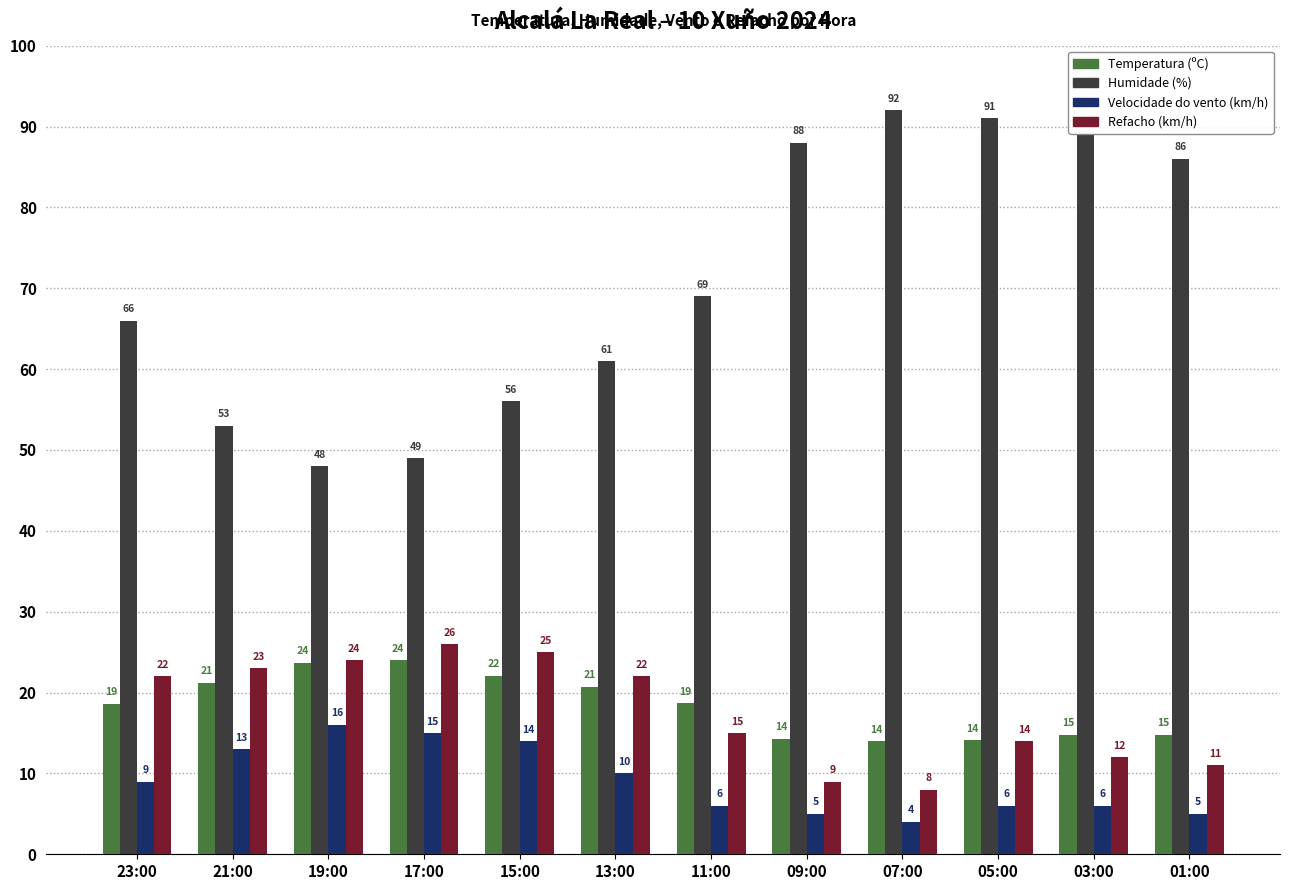

The Refacho (km/h) series shows 16.1 at 09:00. True or false?

False